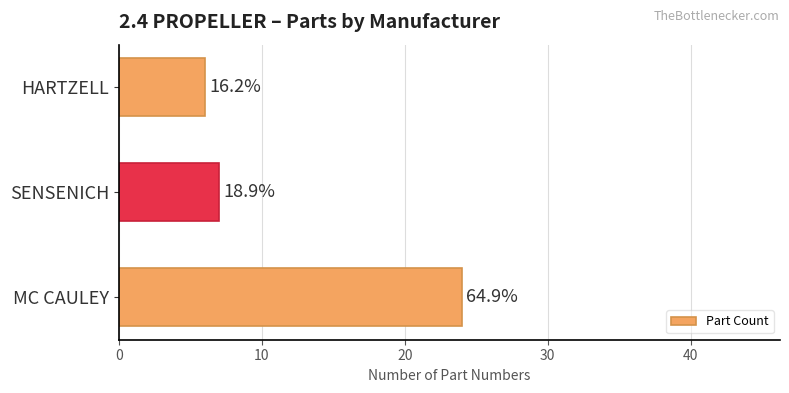

Are the bars horizontal?

Yes